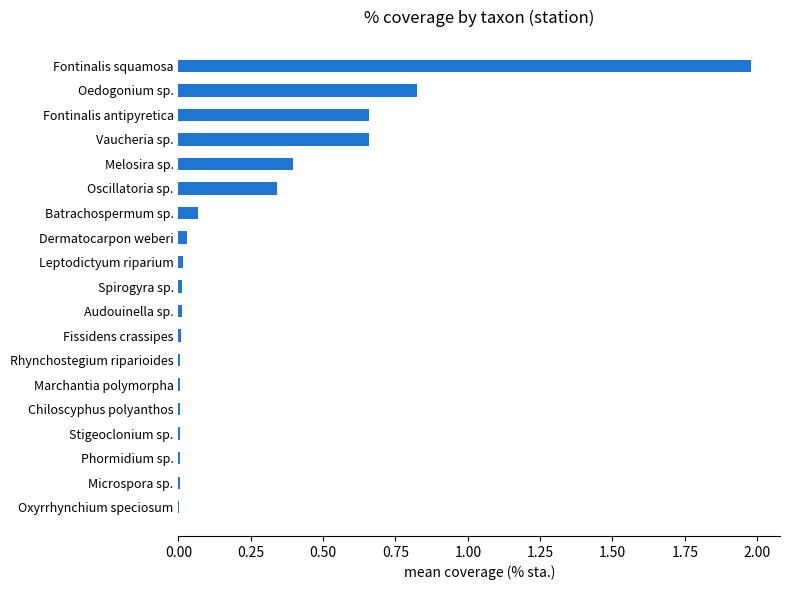

What is the sum of all values?

5.1